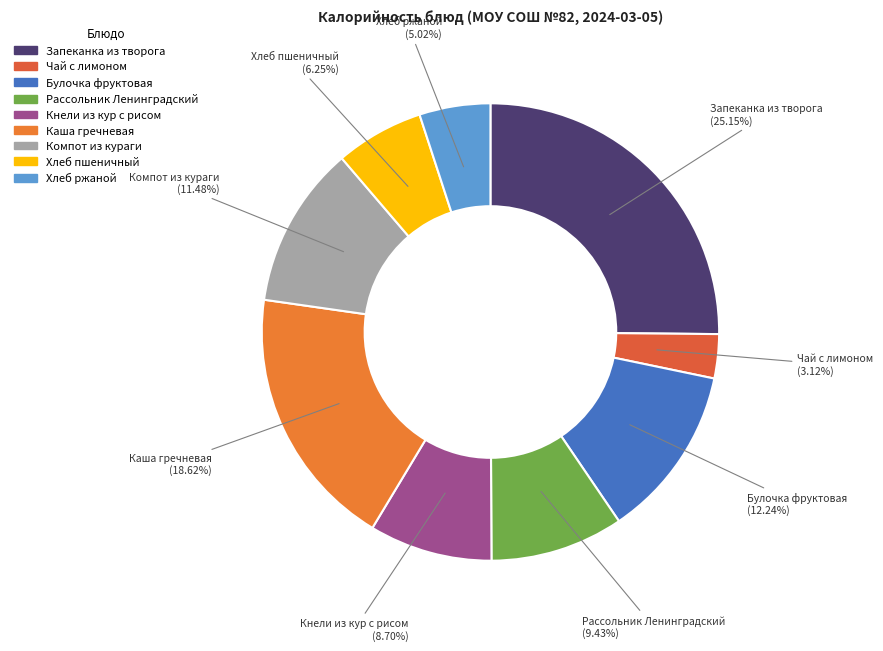

How much of the chart is everything except Компот из кураги?

88.5%